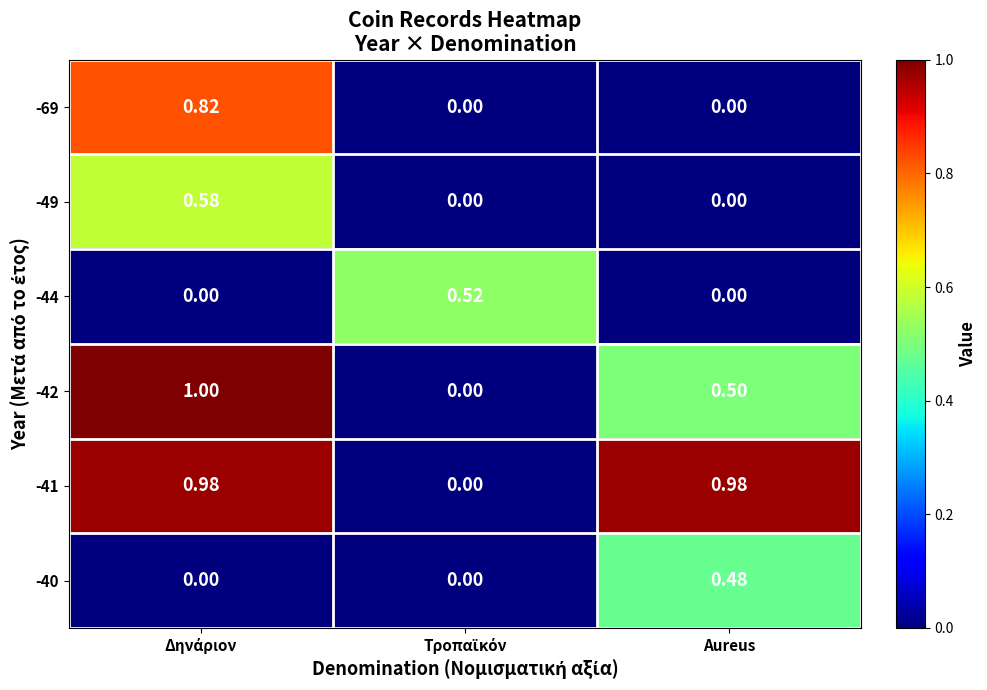

How many data points does each series have?

3